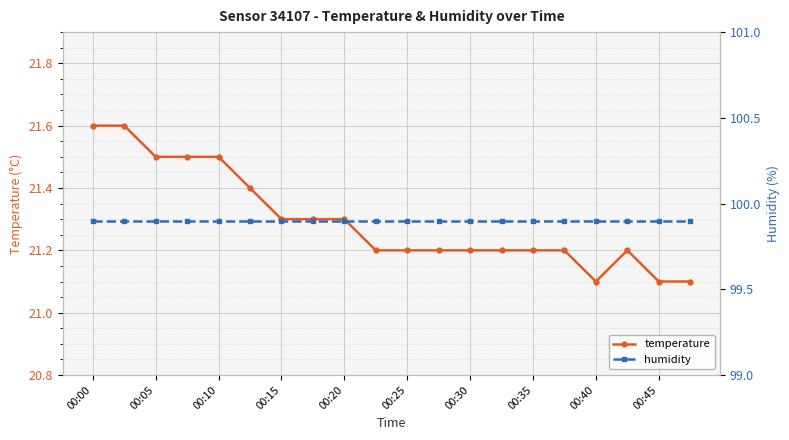

In temperature, how many points are lower than both neighbors (excluding endpoints)?

1